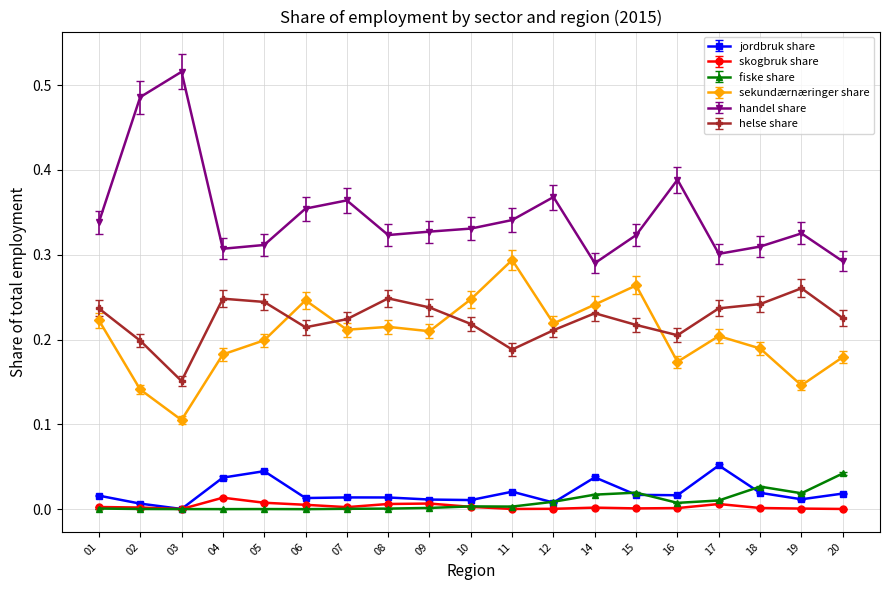

Which series has the widest spread of values?

handel share